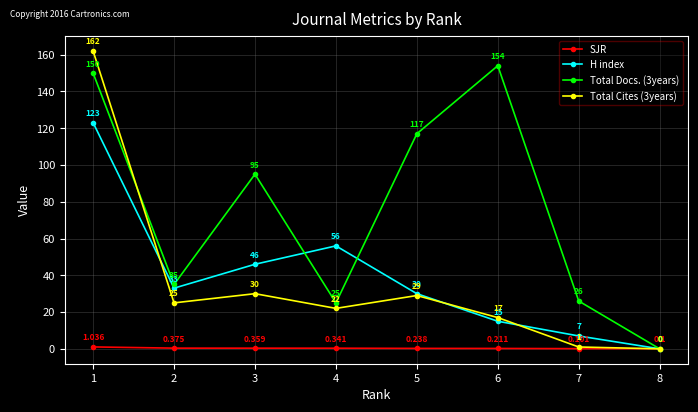

At which label is H index closest to 61?

4